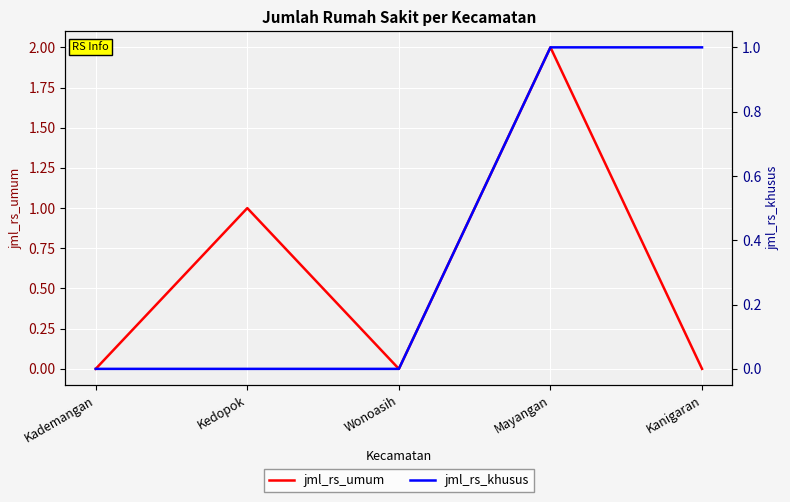

What are all the series names shown in the legend?

jml_rs_umum, jml_rs_khusus